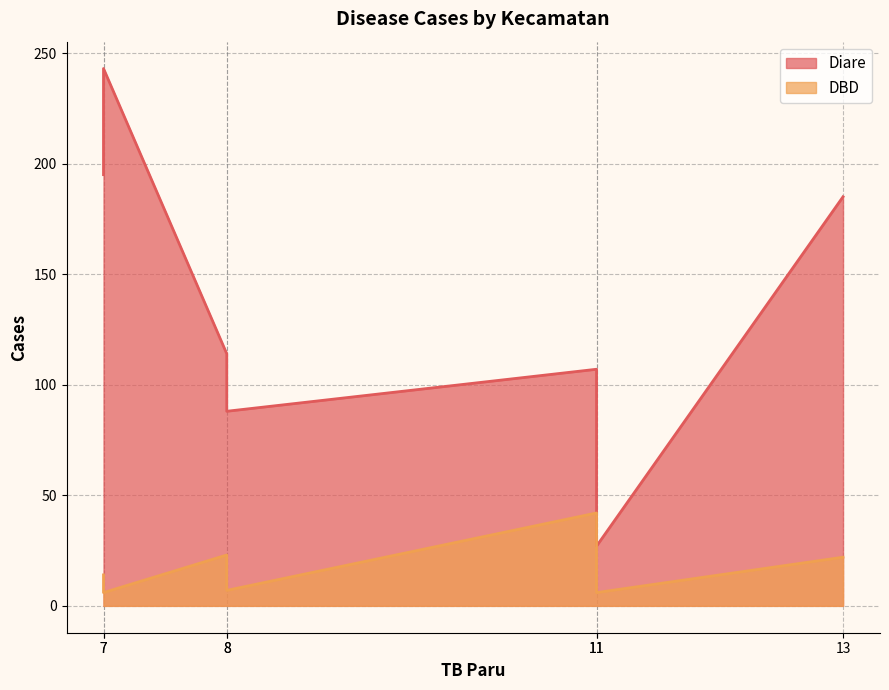

How many data points does each series have?

7